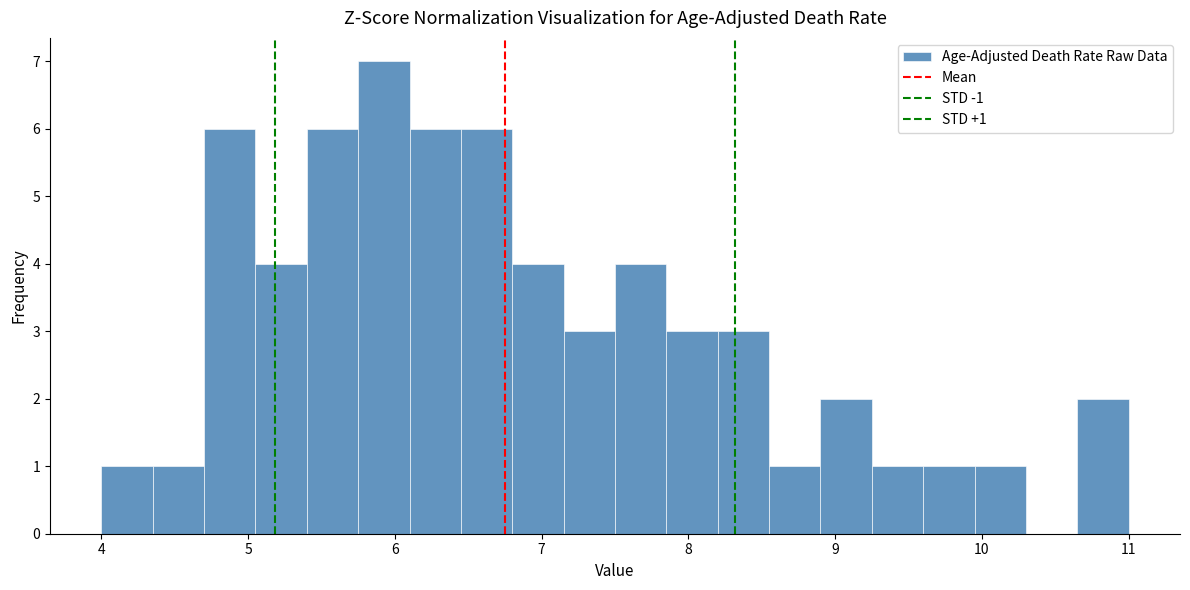

Around what value on the x-axis is the tallest bar? Give the approximate position of its centre, as read against the axis.

5.9